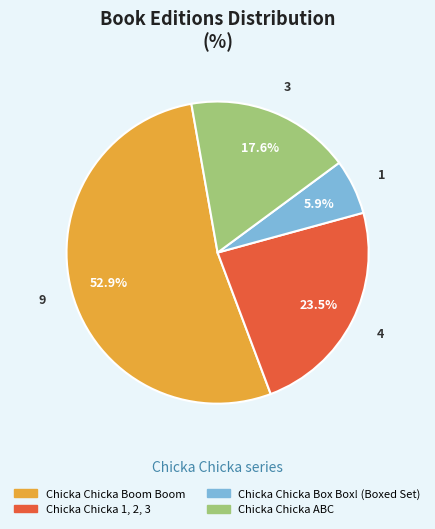

What percentage is the Chicka Chicka Box Box! (Boxed Set) slice, to the nearest percent?

6%